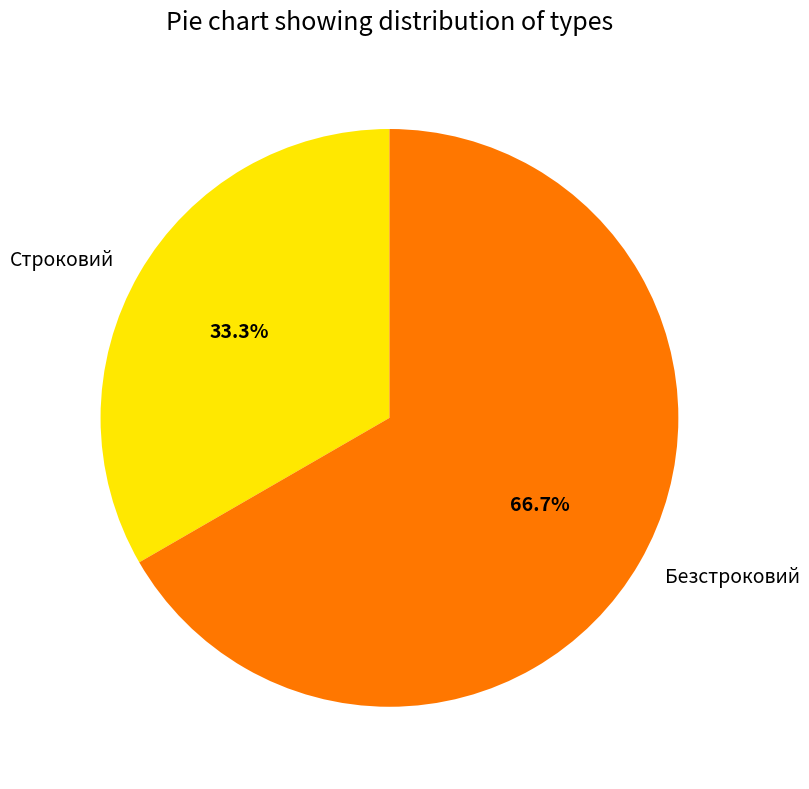

To the nearest percent, what is the average slice percentage?

50%